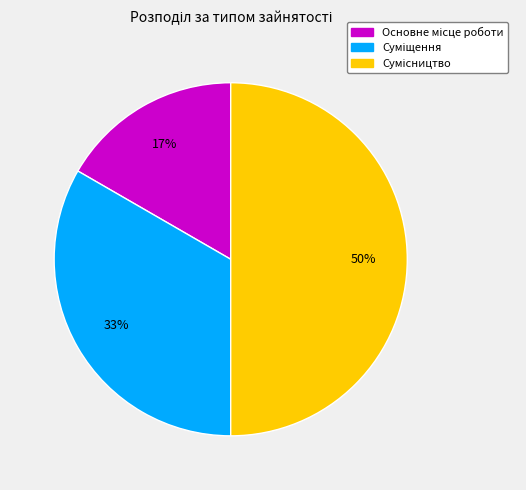

To the nearest percent, what is the average slice percentage?

33%